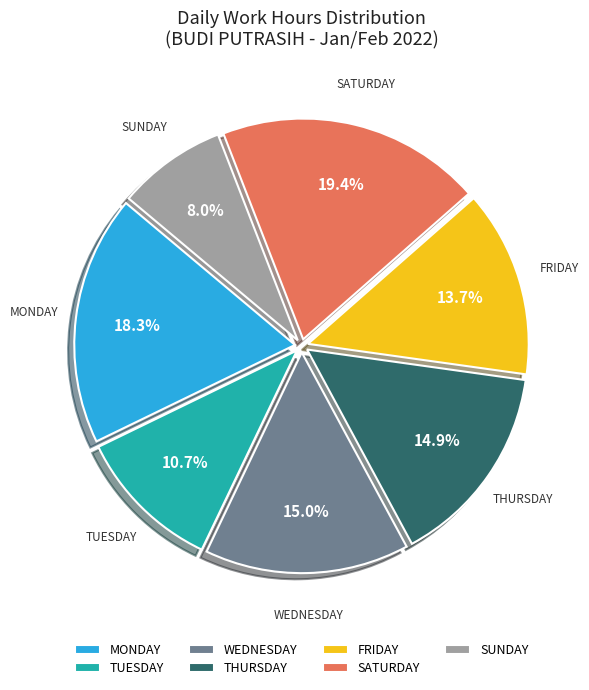

Which slice is the smallest?

SUNDAY